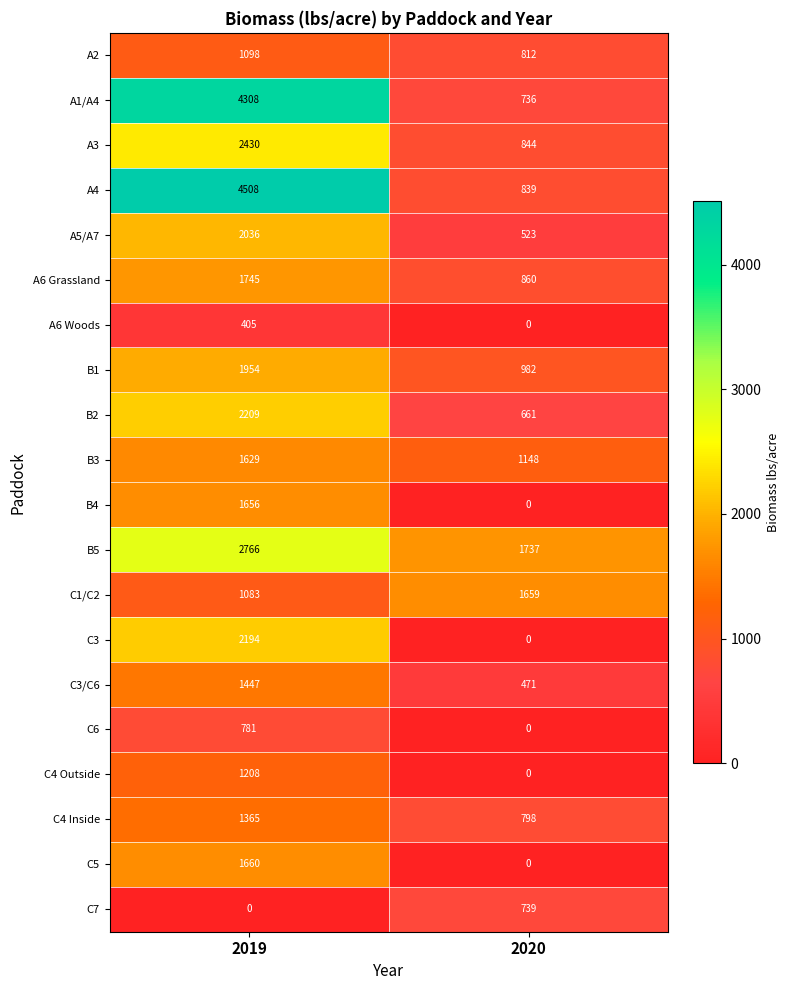

At which category is the sum across all series the highest?

2019